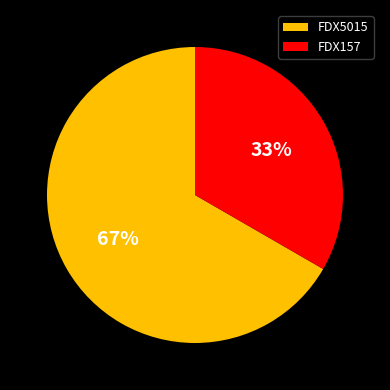

Is it true that FDX157 is 24% of the pie?

False